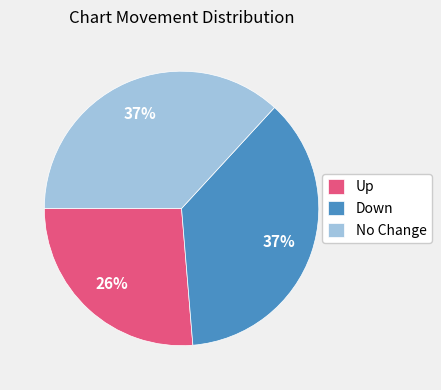

Is it true that No Change is 37% of the pie?

True